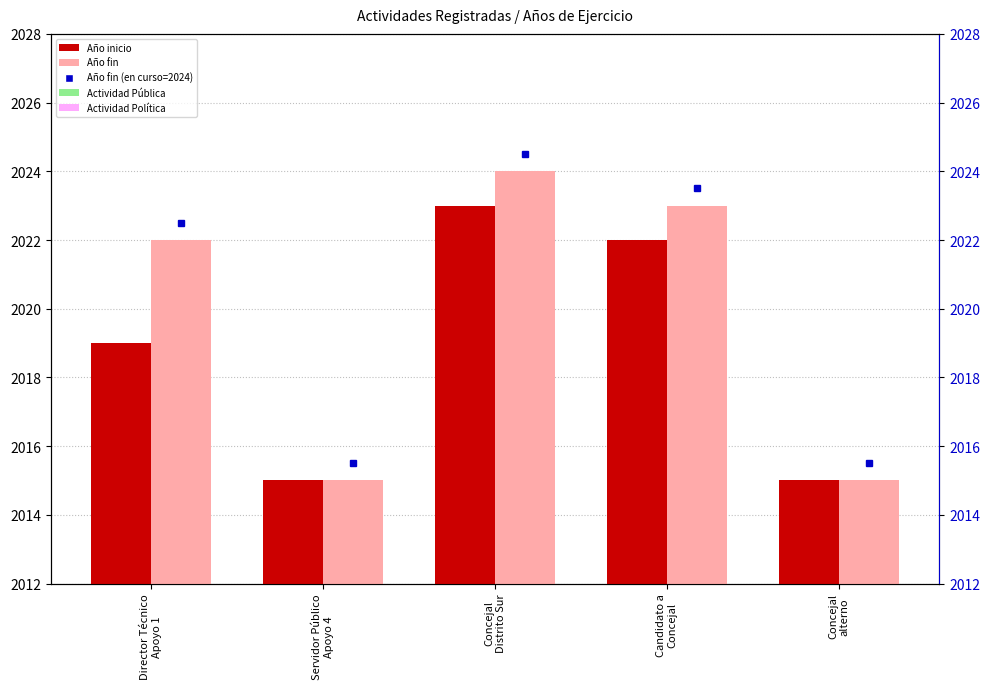

What is the difference between the highest and lowest values at Candidato a
Concejal?

1